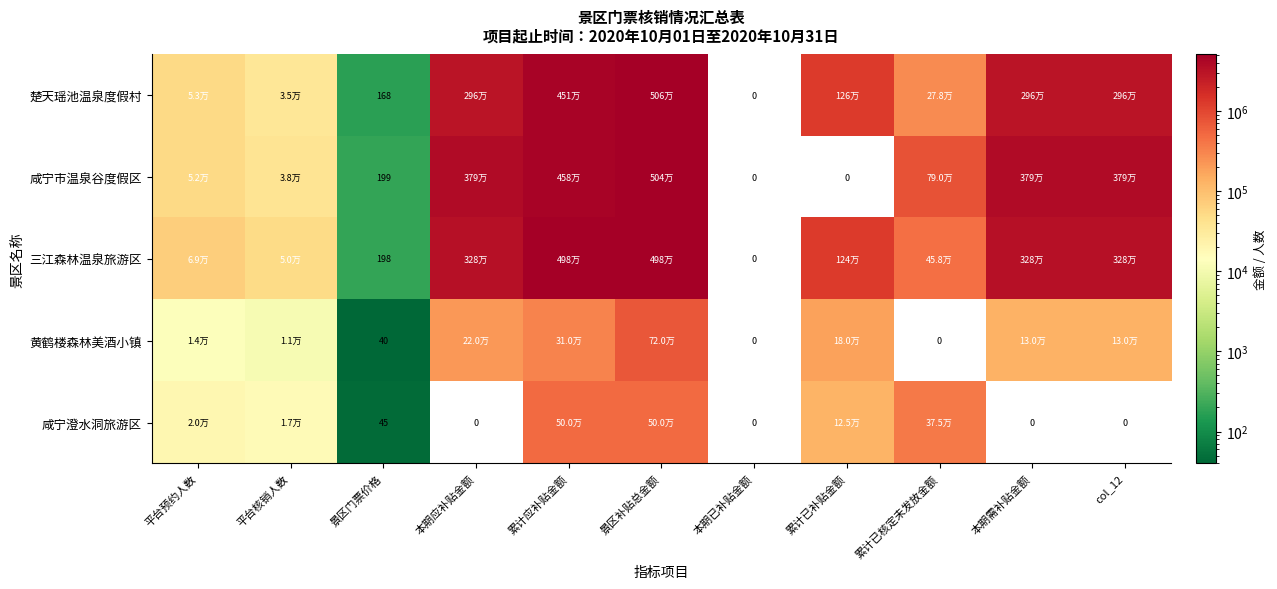

What is the difference between the 楚天瑶池温泉度假村 values at 景区门票价格 and 本期已补贴金额?

168.0